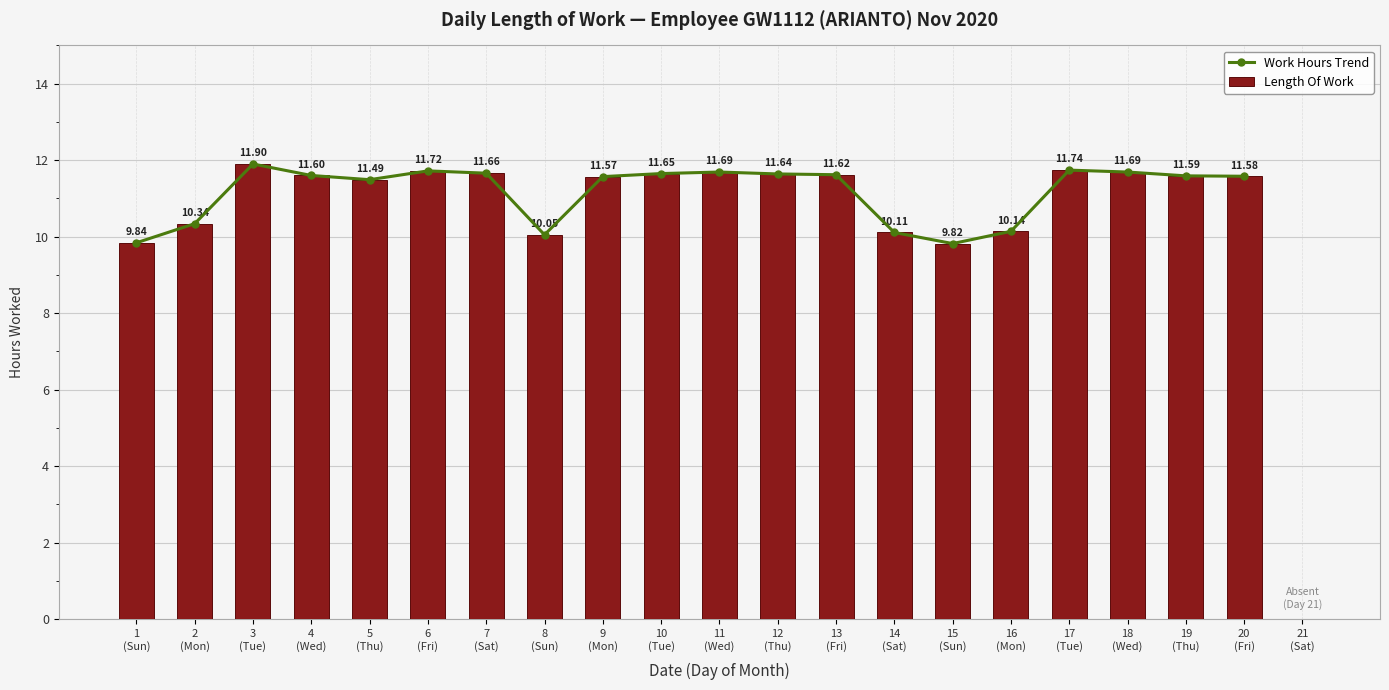

What is the sum of all Length Of Work values?

223.4